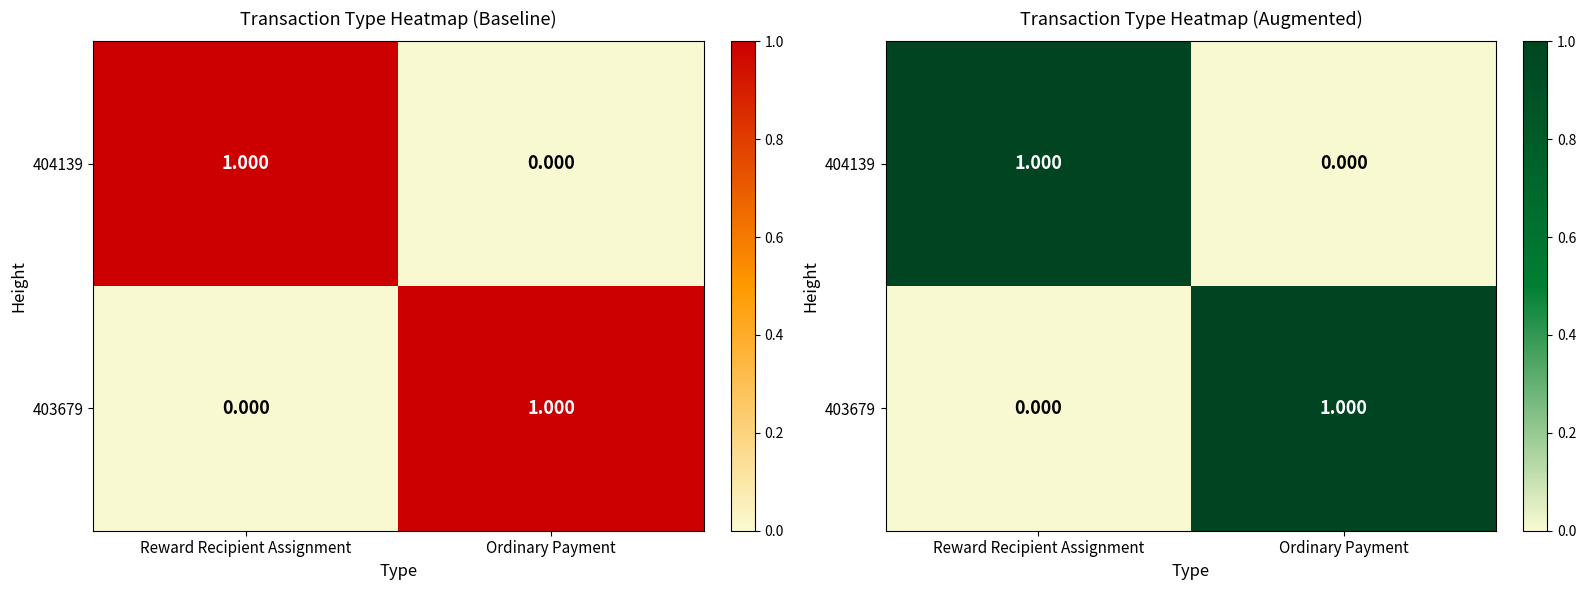

At which label is 404139 closest to 0?

Ordinary Payment